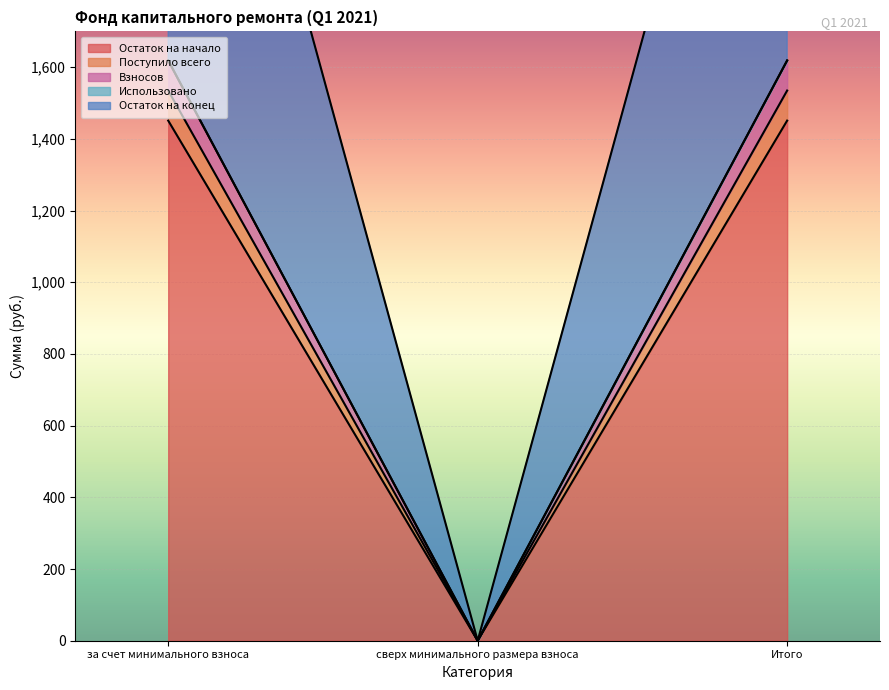

At which category does the chart reach its peak across all series?

за счет минимального взноса